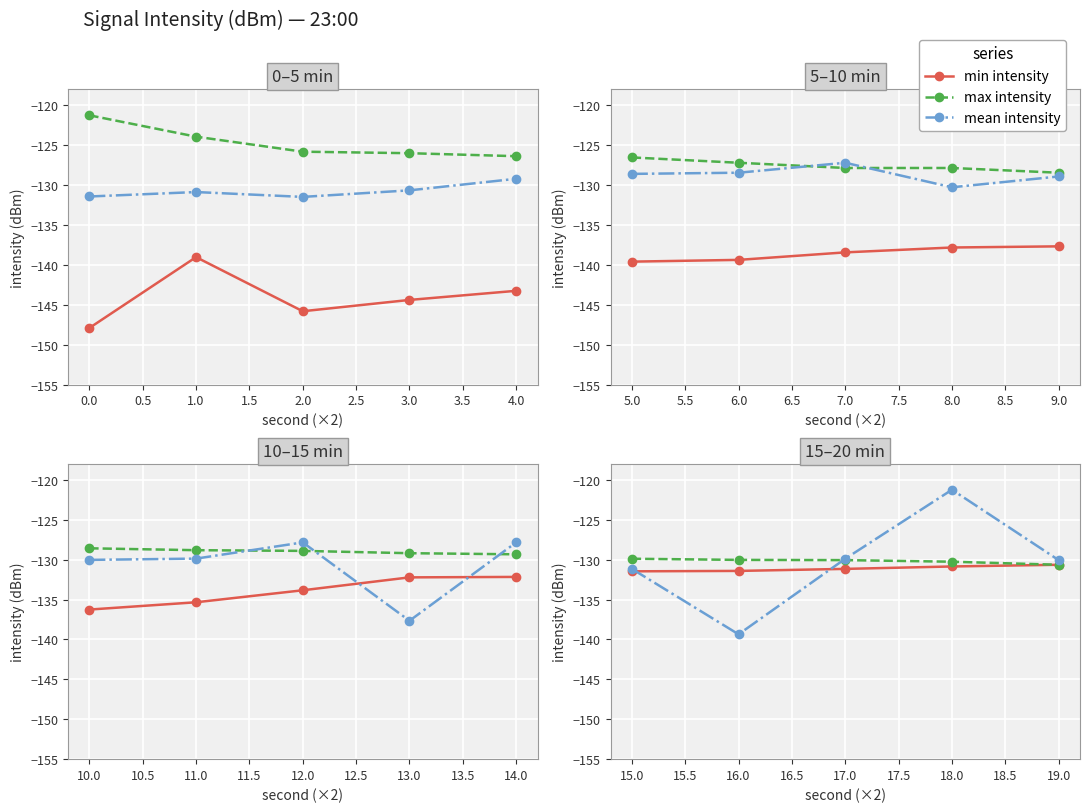

Count the number of data series in this chart.

3